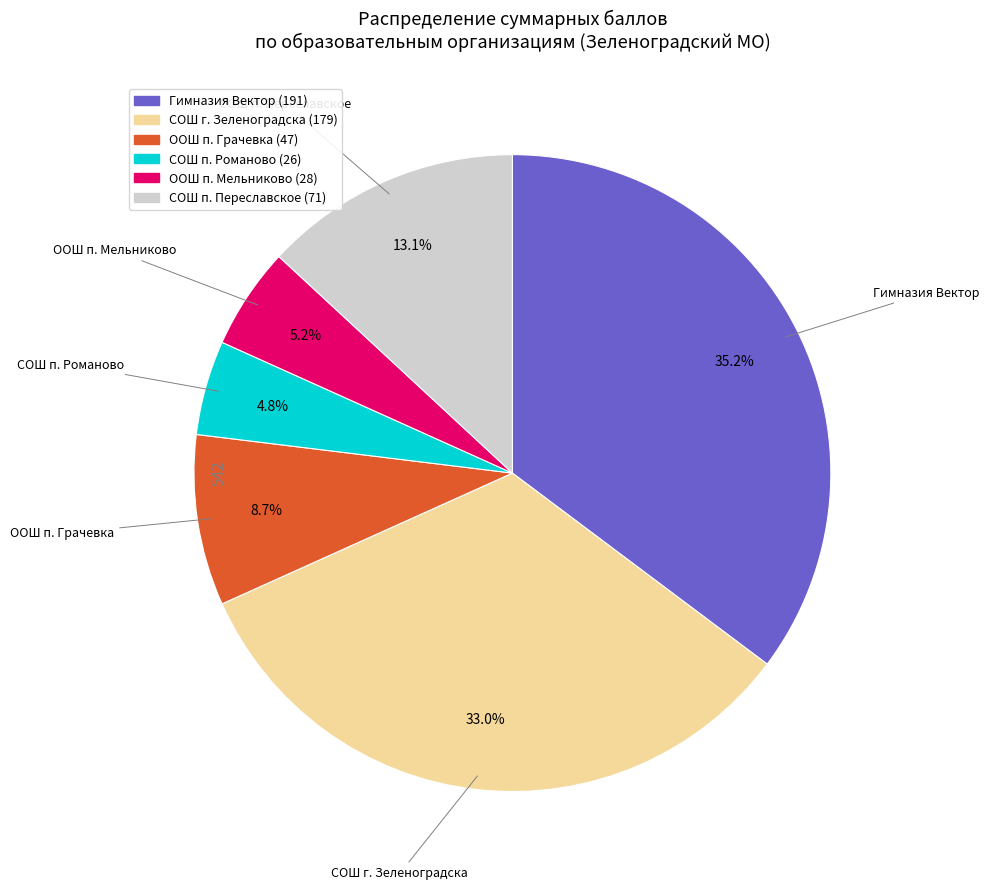

Does any single category account for the majority?

No